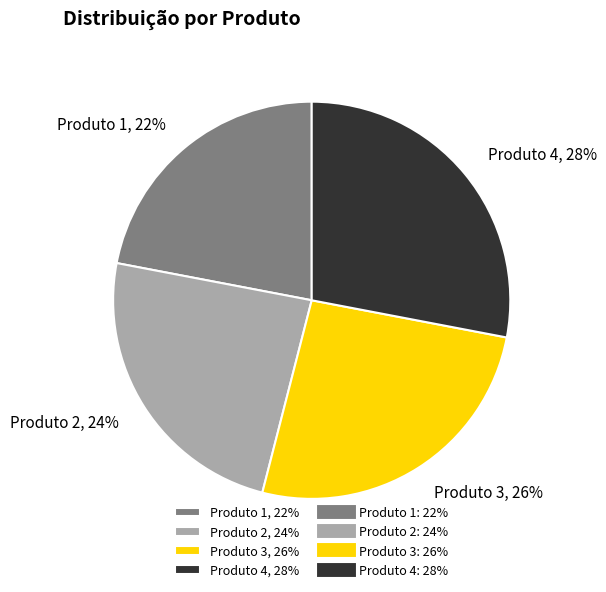

What is the smallest slice in the pie chart?

Produto 1